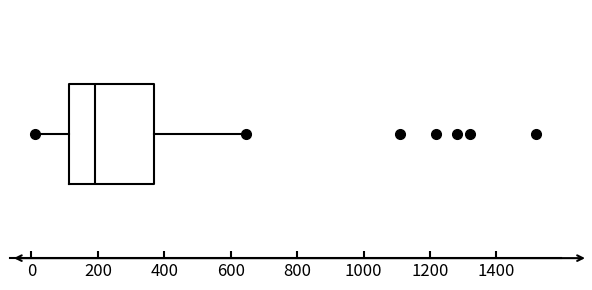

Where does the left whisker of the box end on the x-axis? The values are not printed on the chart, so give them approximately, as read against the axis.

20